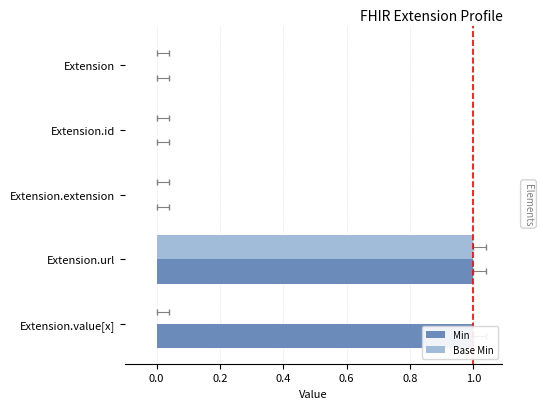

How many data points does each series have?

5